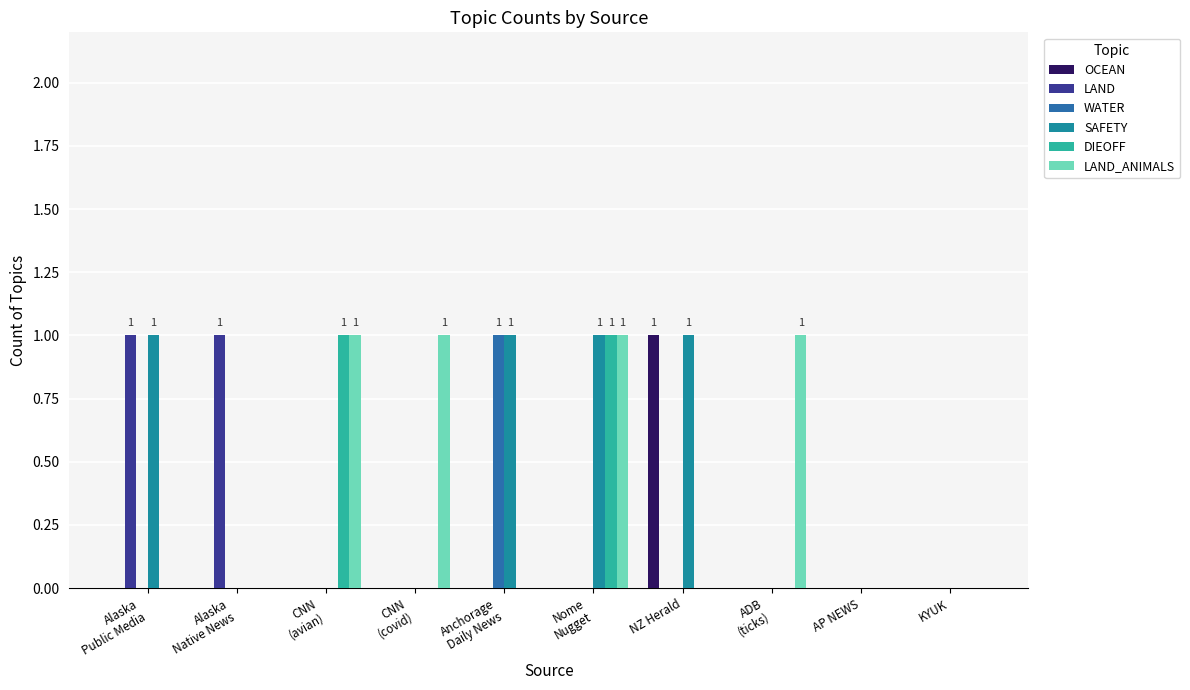

Rank the series by their maximum value, from highest to lowest.

OCEAN, LAND, WATER, SAFETY, DIEOFF, LAND_ANIMALS